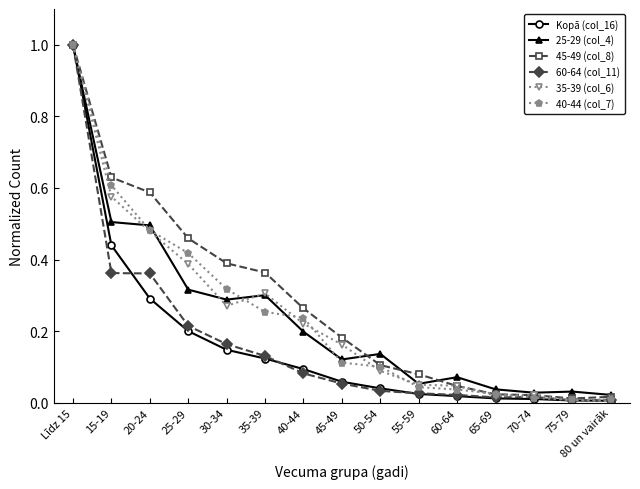

The value of 45-49 (col_8) at 60-64 is 0.1. True or false?

False